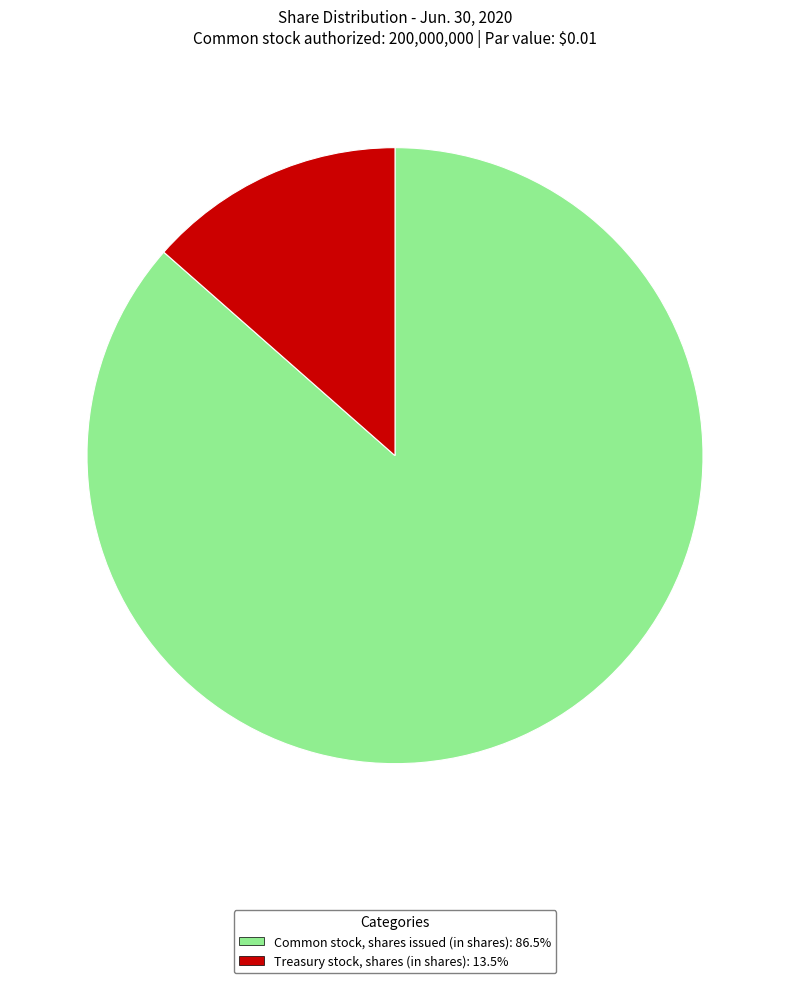

Do Treasury stock, shares (in shares) and Common stock, shares issued (in shares) together represent more than half of the pie?

Yes